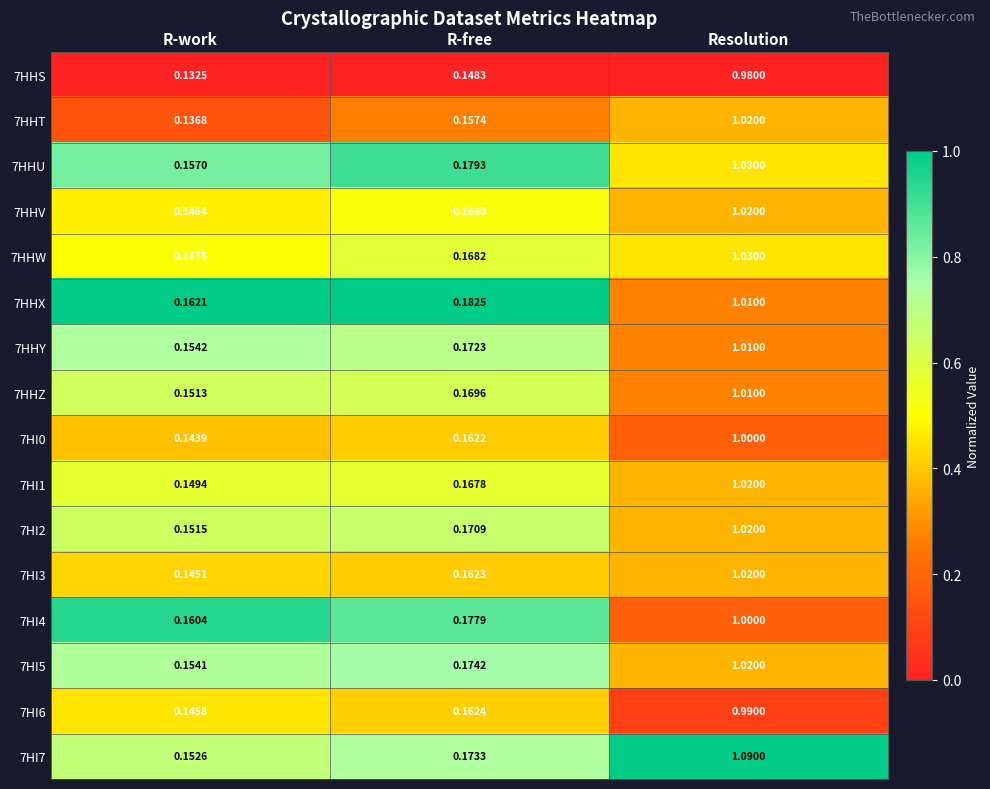

How many series are shown in this chart?

16